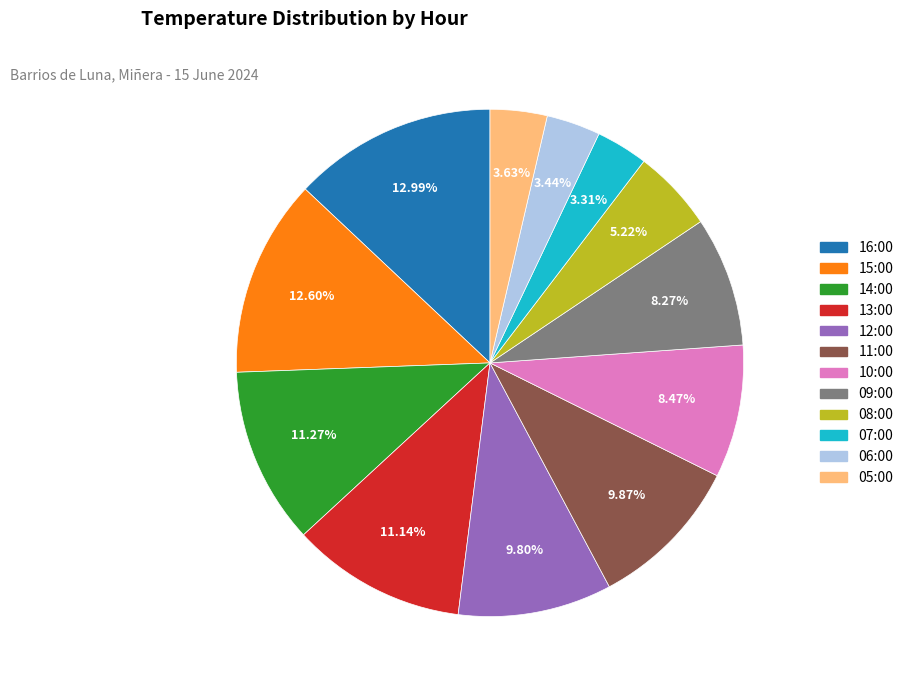

Between 16:00 and 07:00, which is larger?

16:00